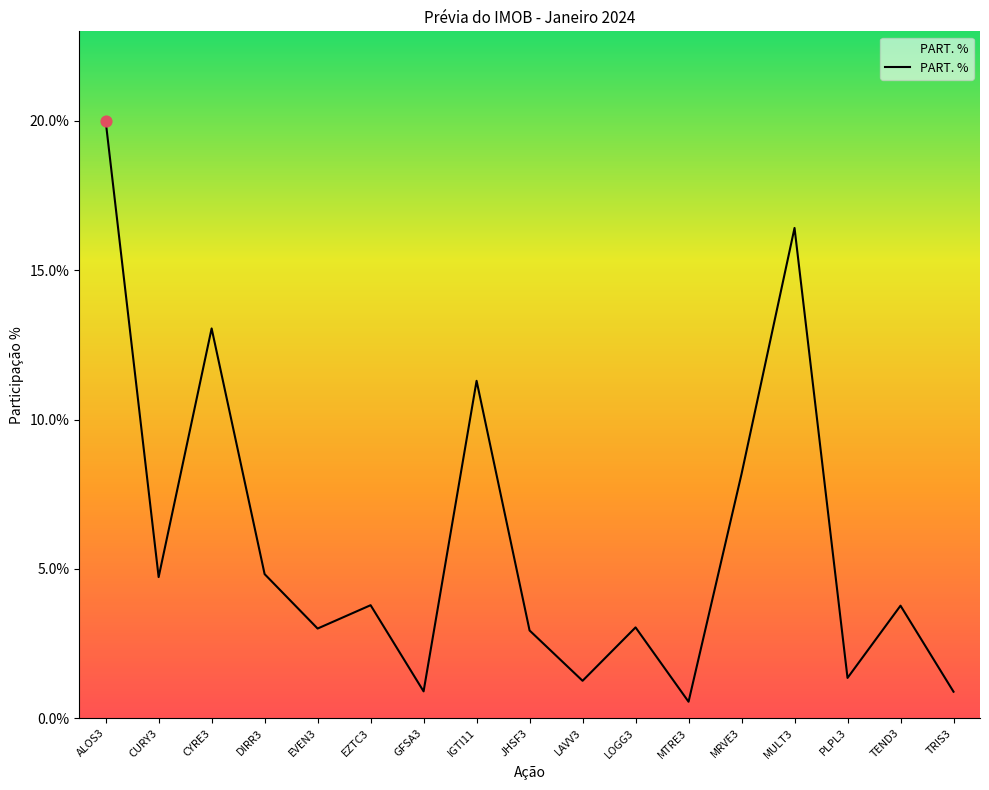

What is the ratio of the value at TEND3 to the value at CYRE3?

0.3